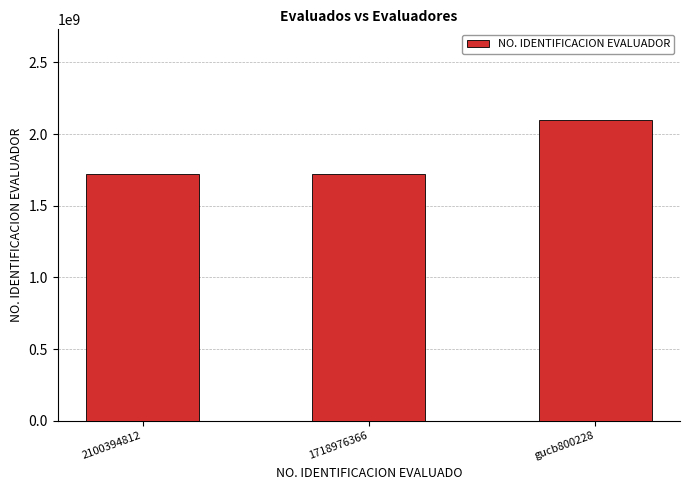

Which category has the highest value across all series?

gucb800228